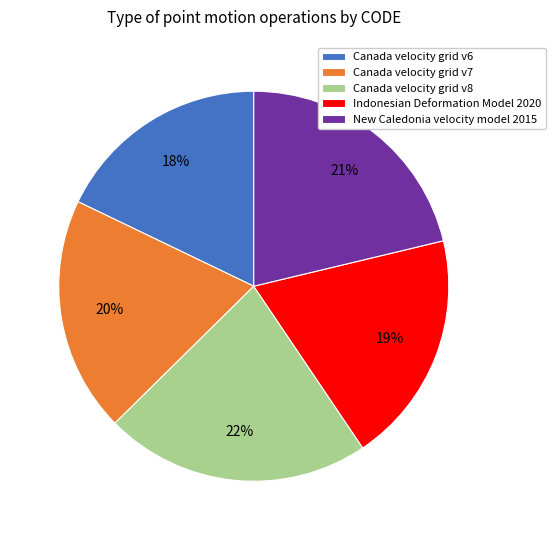

Does Canada velocity grid v6 account for over 50% of the chart?

No